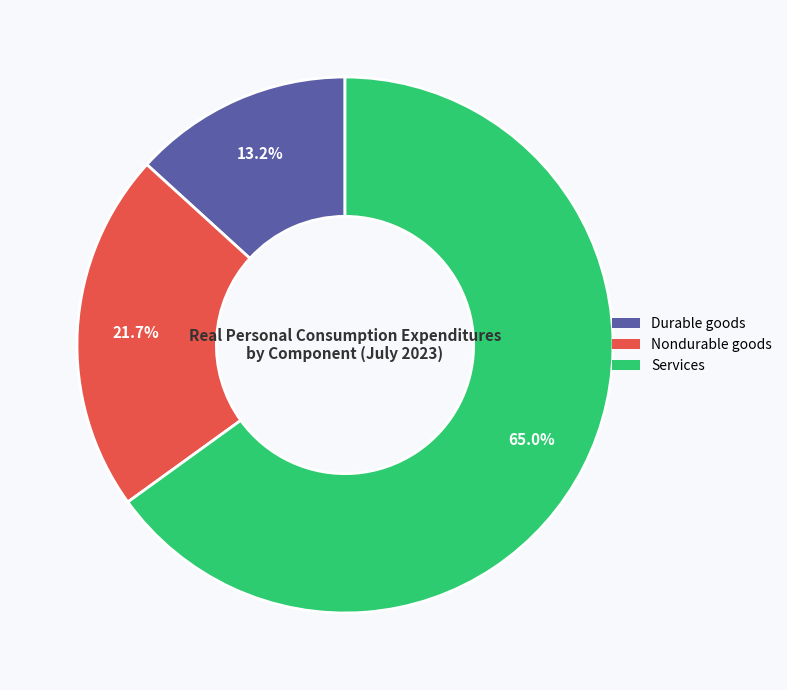

Is Nondurable goods the majority of the pie?

No